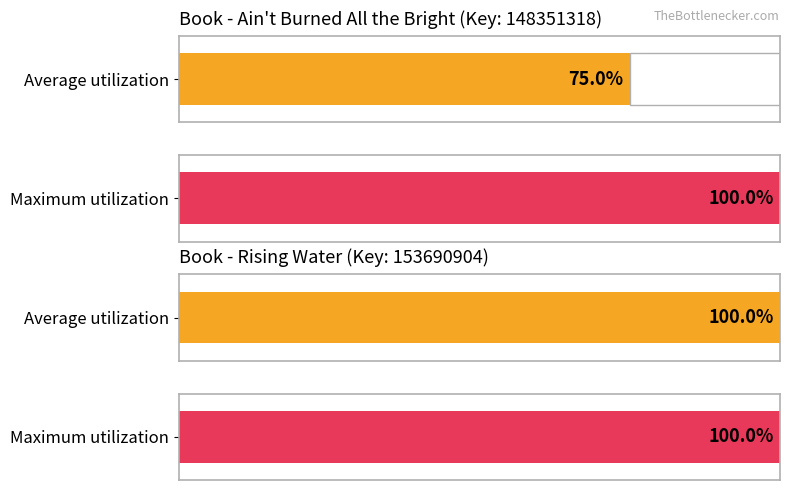

How many data points does each series have?

2